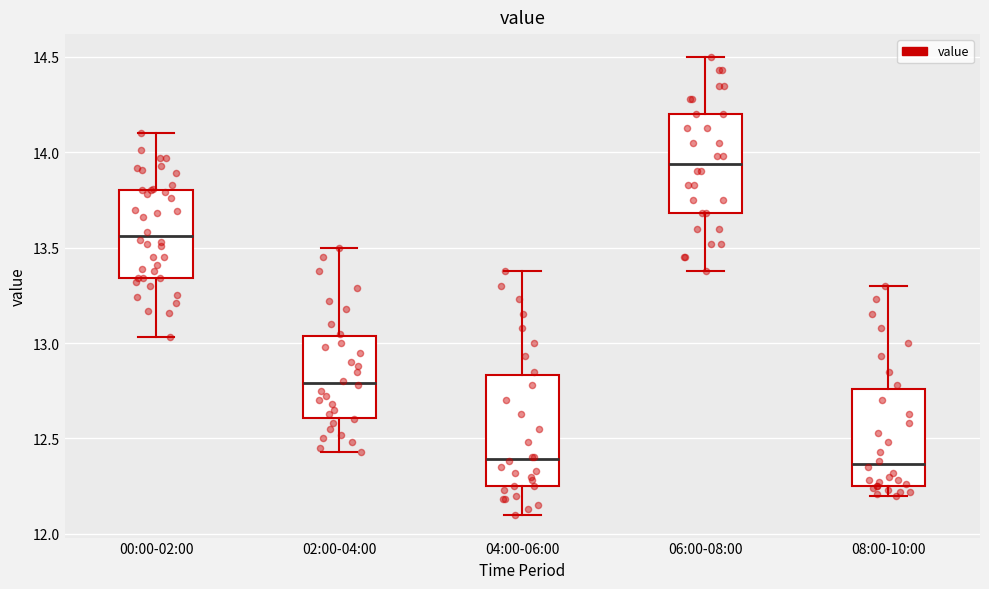

Reading left to right, read every box against the y-axis: the position of its median line, the range the box covers, and the ends of its whiskers. The values are not printed on the chart, so give them approximately, as read against the axis.

00:00-02:00: median 13.55, box 13.35 to 13.80, whiskers 13.05 to 14.10
02:00-04:00: median 12.80, box 12.60 to 13.05, whiskers 12.45 to 13.50
04:00-06:00: median 12.40, box 12.25 to 12.85, whiskers 12.10 to 13.40
06:00-08:00: median 13.95, box 13.70 to 14.20, whiskers 13.40 to 14.50
08:00-10:00: median 12.35, box 12.25 to 12.75, whiskers 12.20 to 13.30